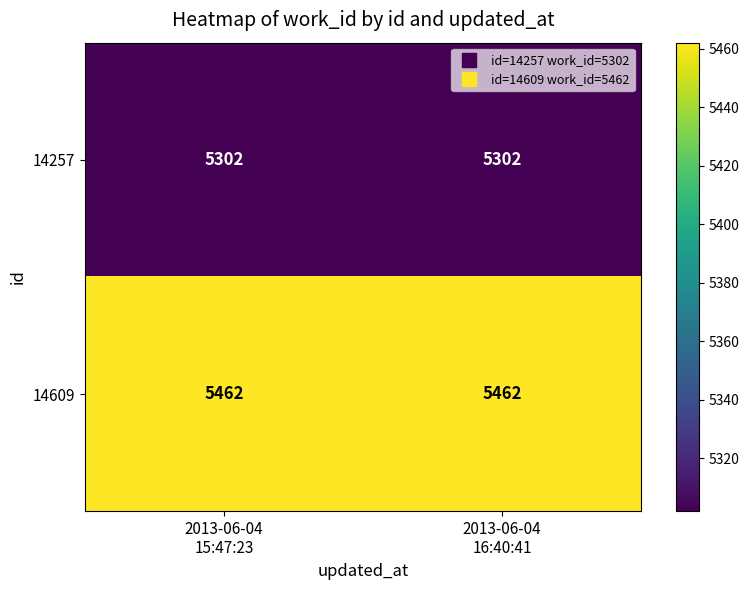

Reading right to left, extract all data points from this chart.

14257: 5302	5302
14609: 5462	5462